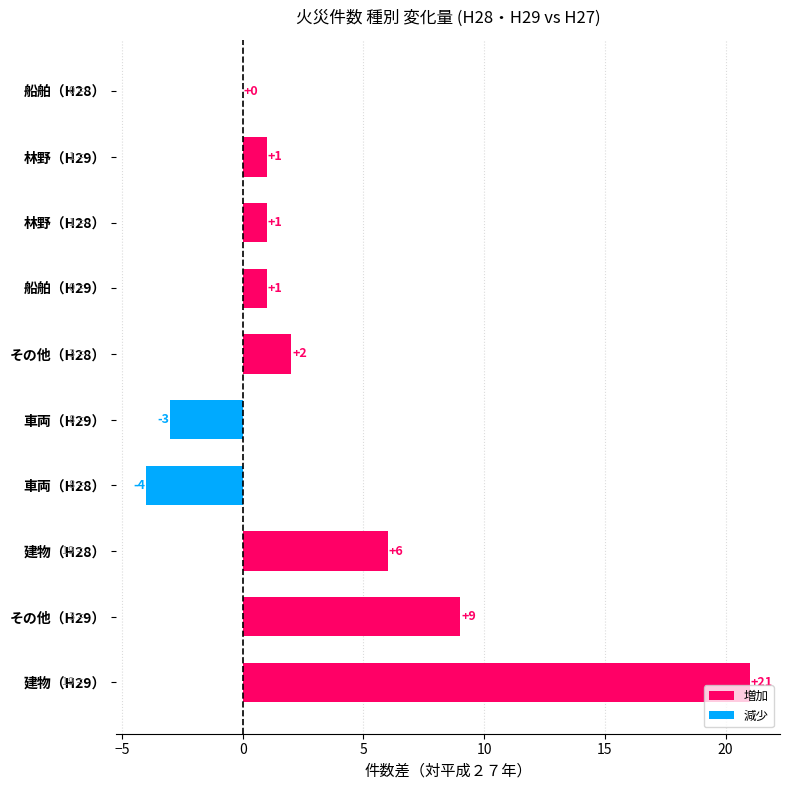

What is the maximum value shown in the chart?

21